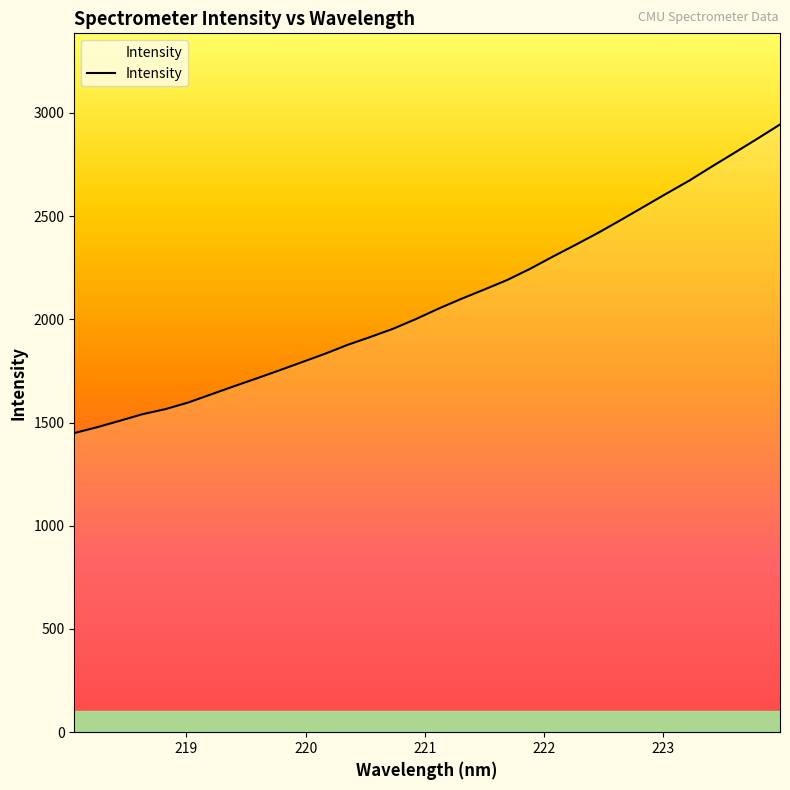

What is the difference between the maximum and minimum values?

1494.7